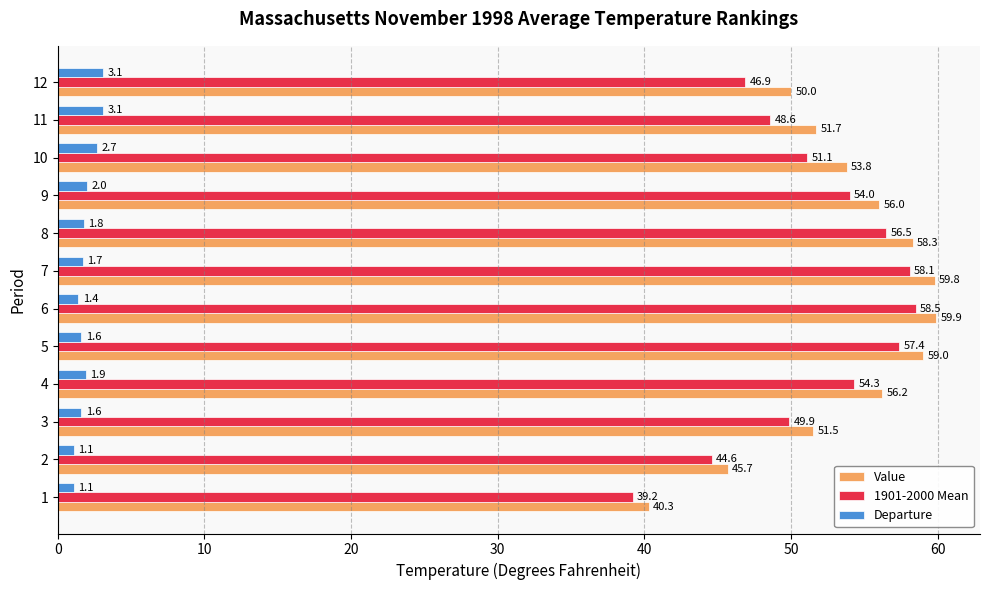

Which series changed the most between 2 and 3?

Value